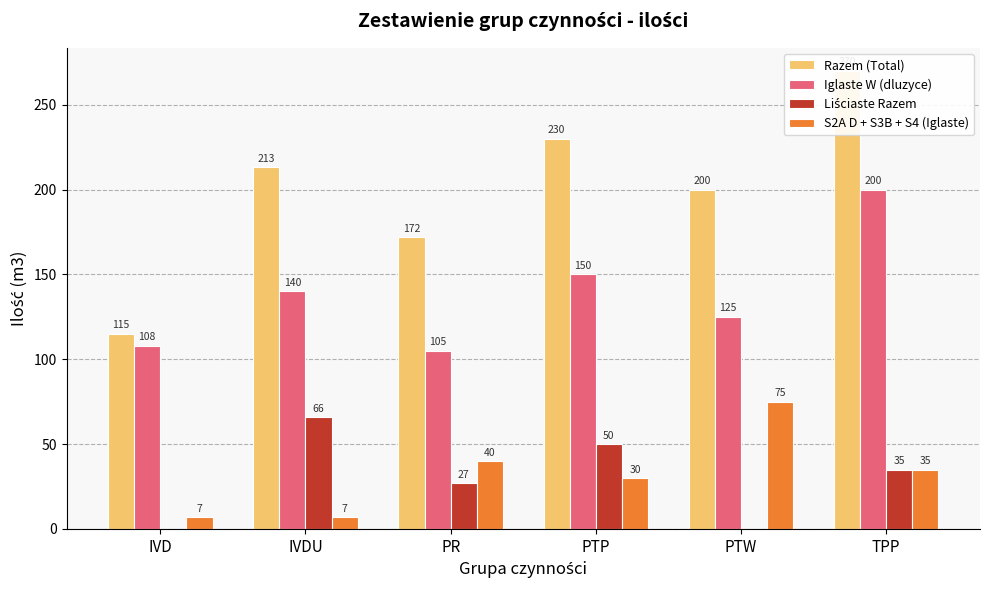

At which category is the sum across all series the highest?

TPP